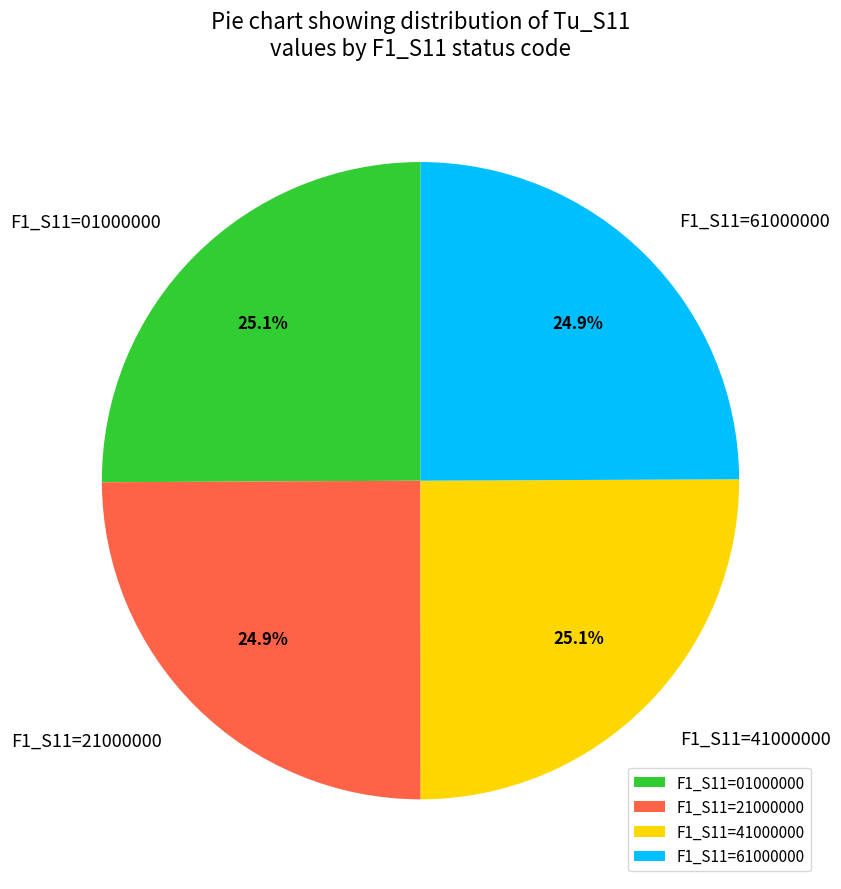

Does F1_S11=61000000 account for over 50% of the chart?

No